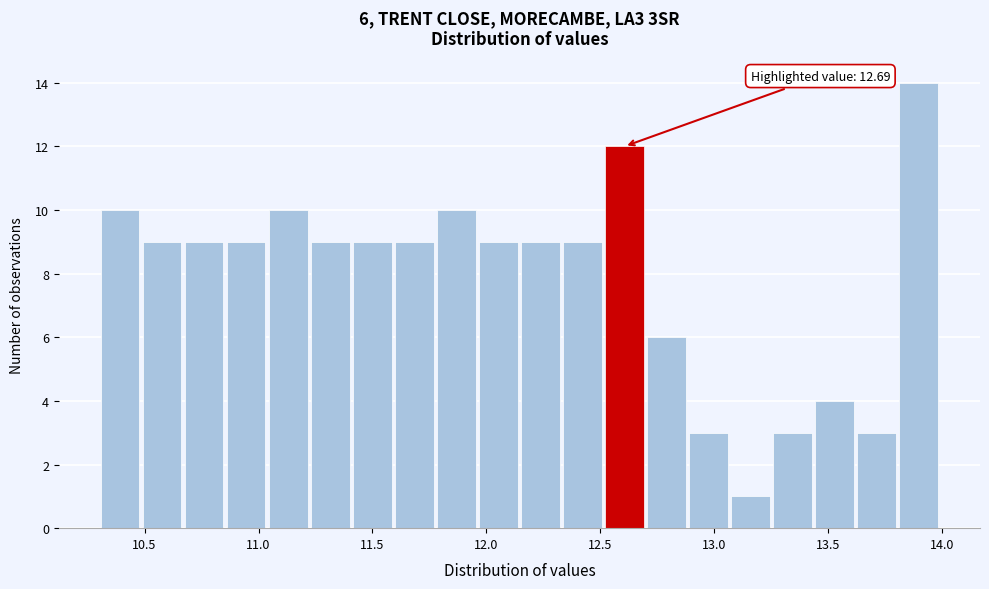

Read against the x-axis, roughly where is the centre of the tallest bar?

13.90